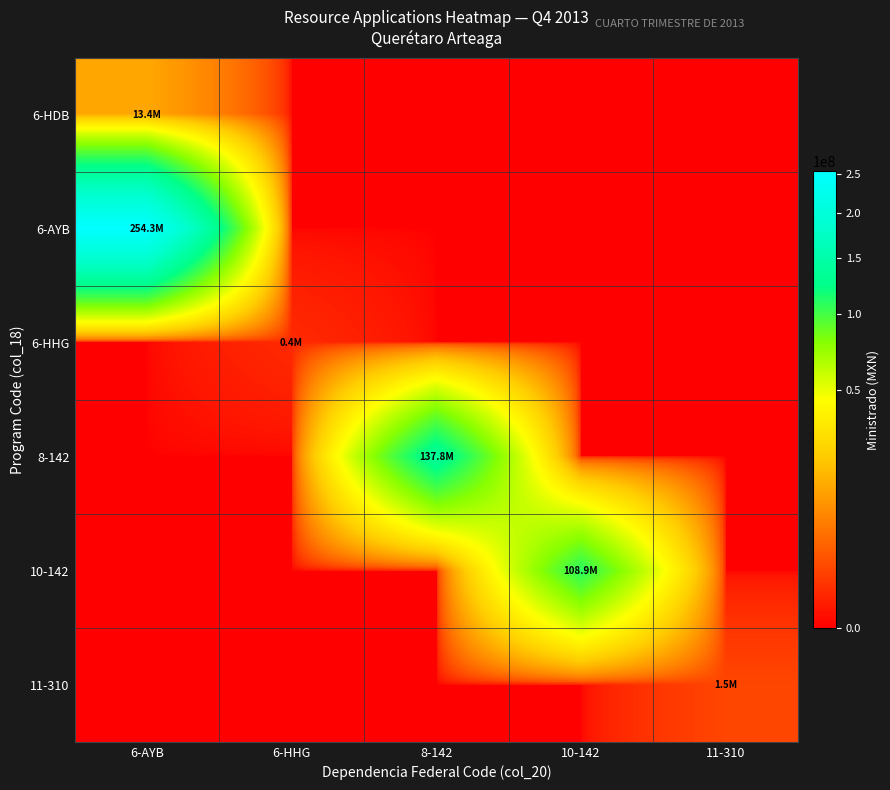

Which series changed the most between 8-142 and 10-142?

8-142